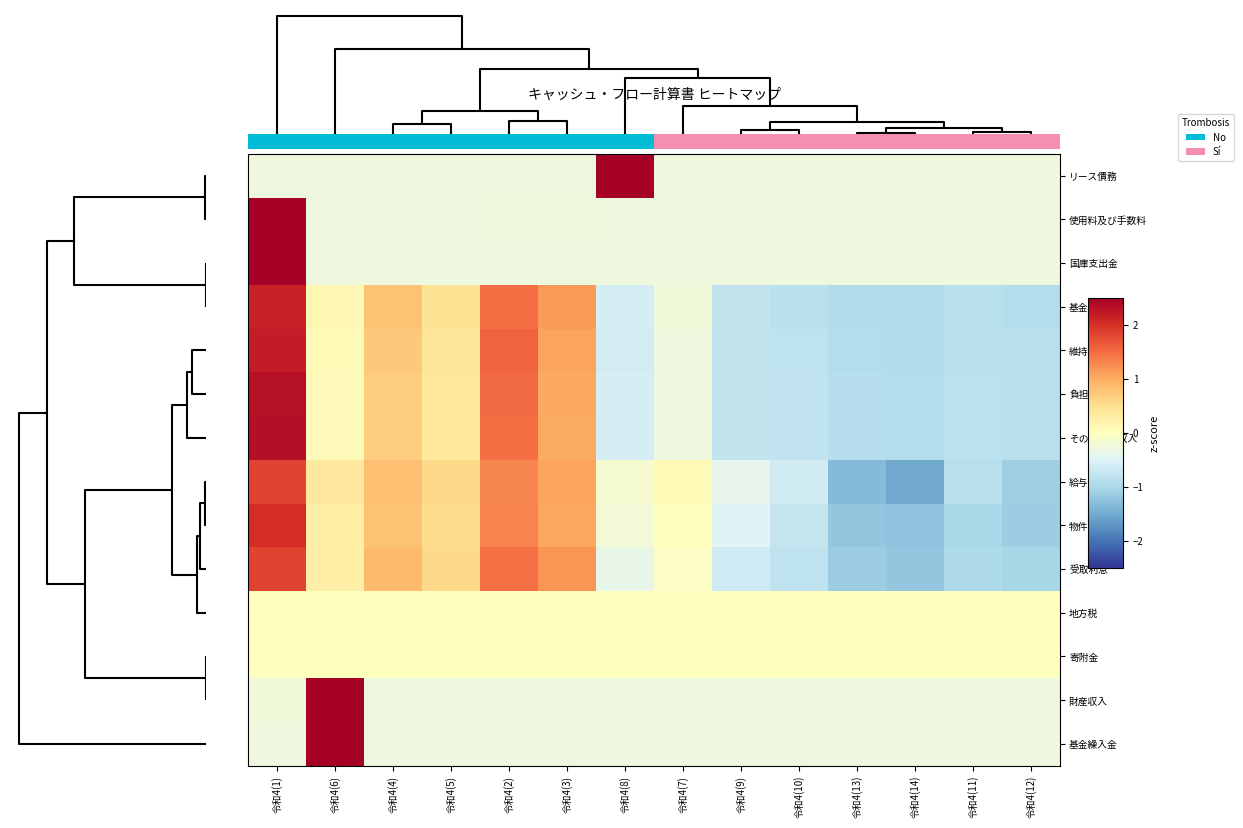

Rank the series by their maximum value, from highest to lowest.

リース債務, 基金繰入金, 国庫支出金, 使用料及び手数料, 財産収入, その他行政収入, 負担金等, 維持補修費, 基金積立金, 物件費, 給与関係費, 受取利息, 地方税, 寄附金